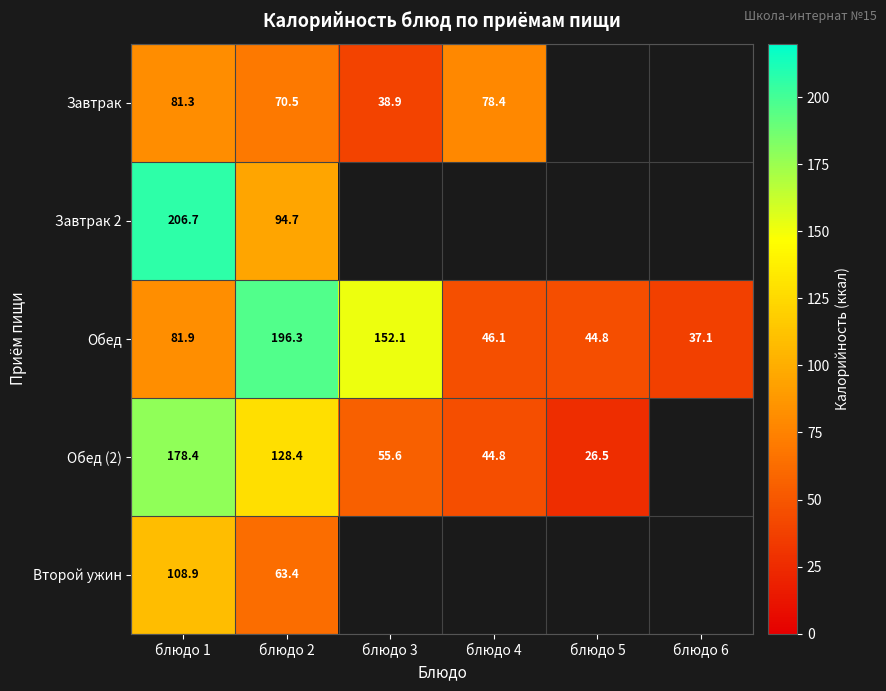

Is it true that Обед equals 196.3 at блюдо 2?

True